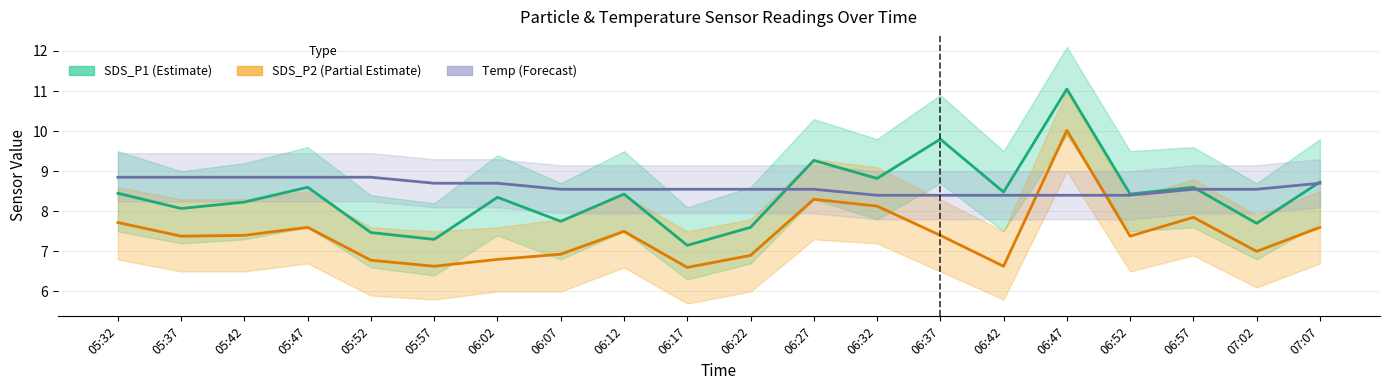

What is the value of the Temp (Forecast) point at the 7th from the left?

8.7